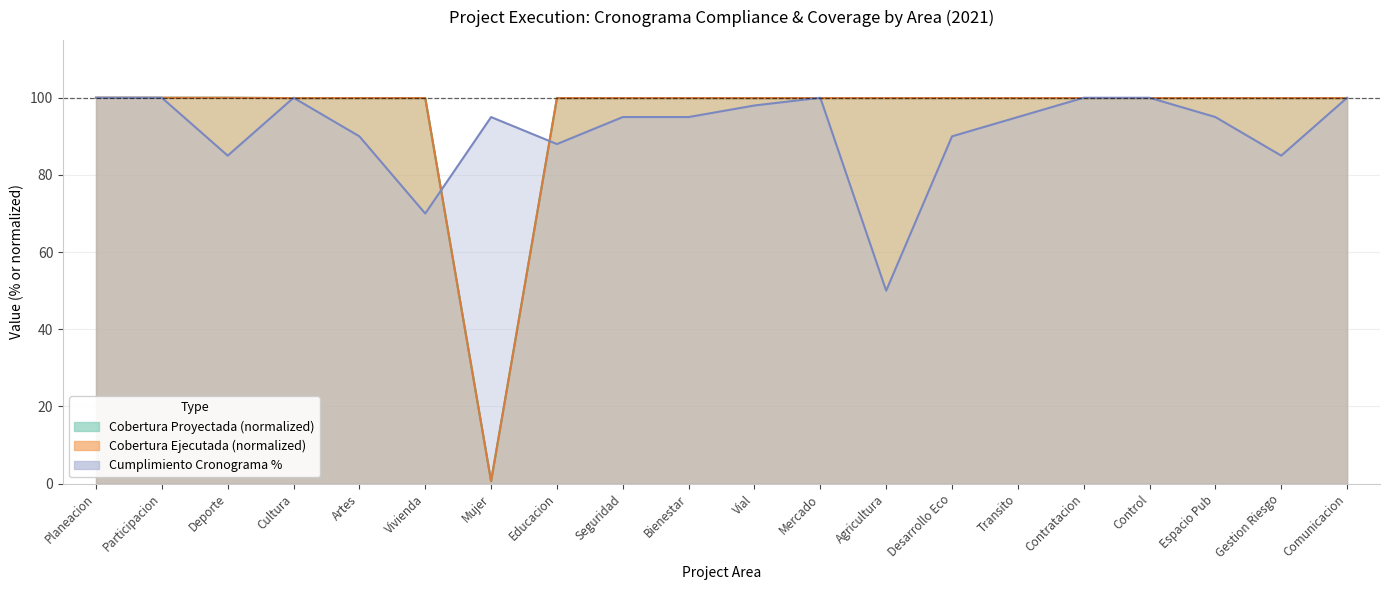

List the series in order of their peak value, highest first.

cumplimiento, cobertura_proyectada, cobertura_ejecutada